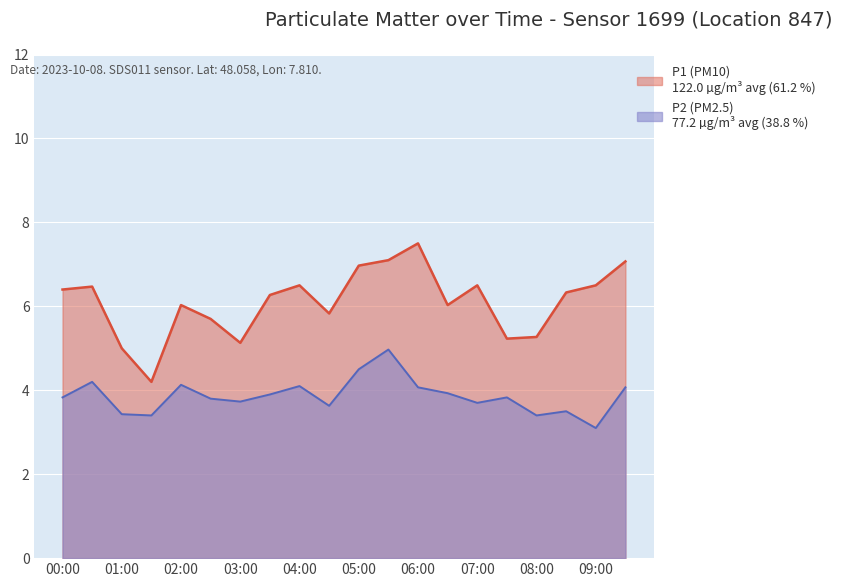

Which has a higher value, 02:00 or 07:30?

02:00